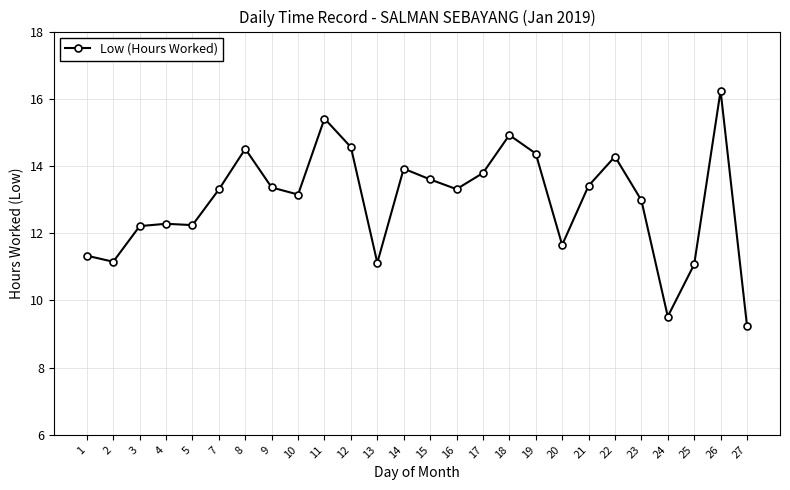

Which has a higher value, 5 or 26?

26